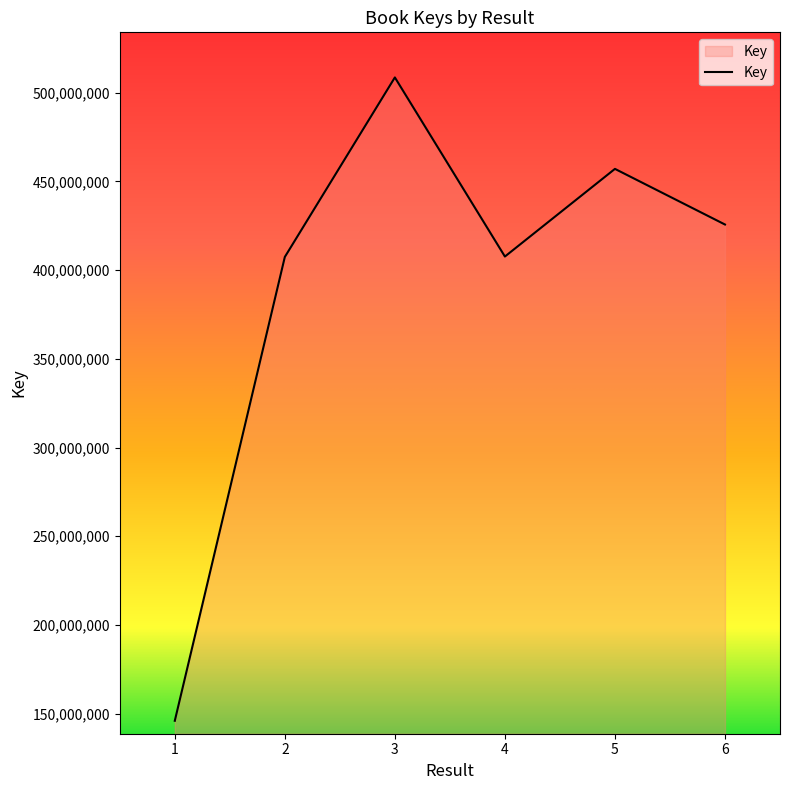

What is the difference between the values at 2 and 1?

261546925